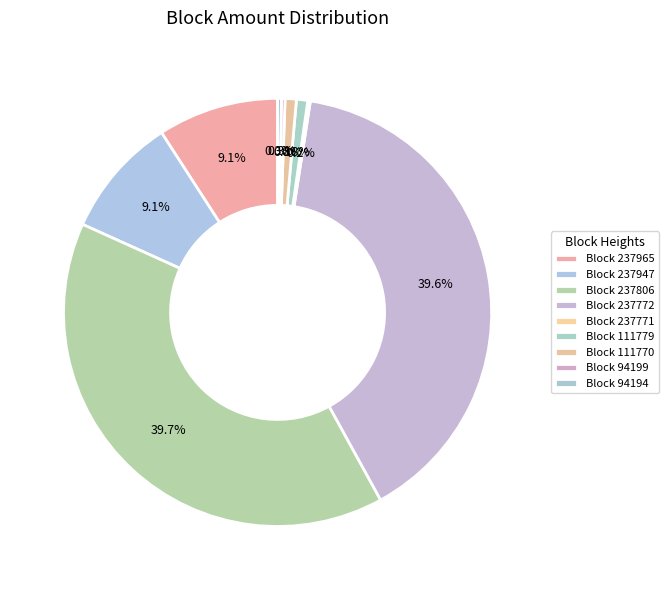

Is there a majority slice in this chart?

No